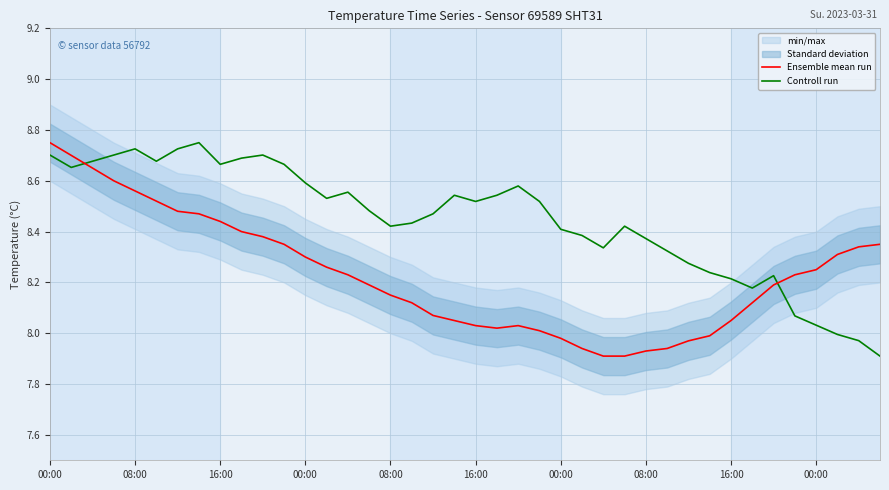

What is the total value across all series at 21?

16.6